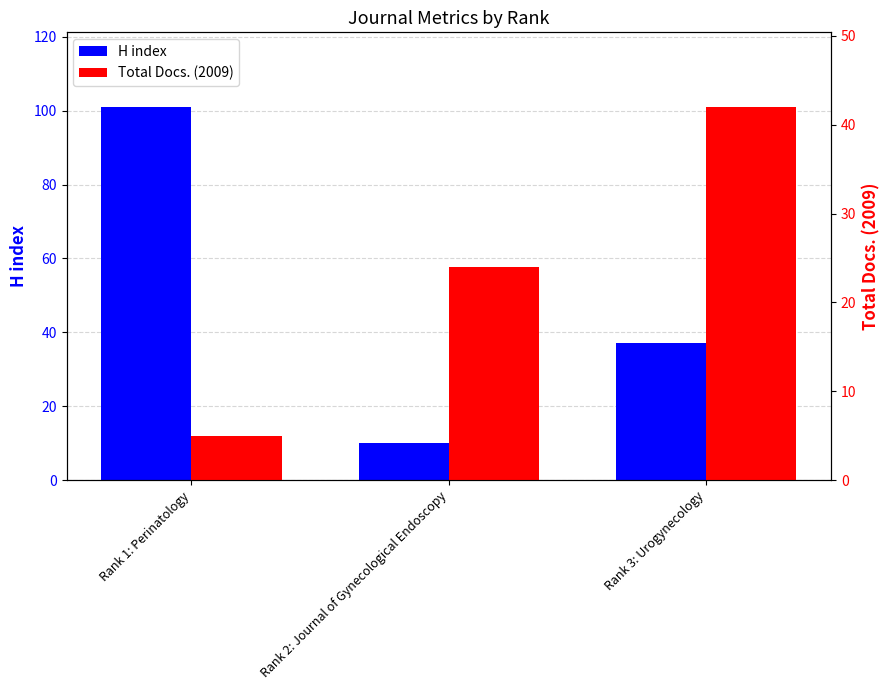

Which series has the largest total across all categories?

H index